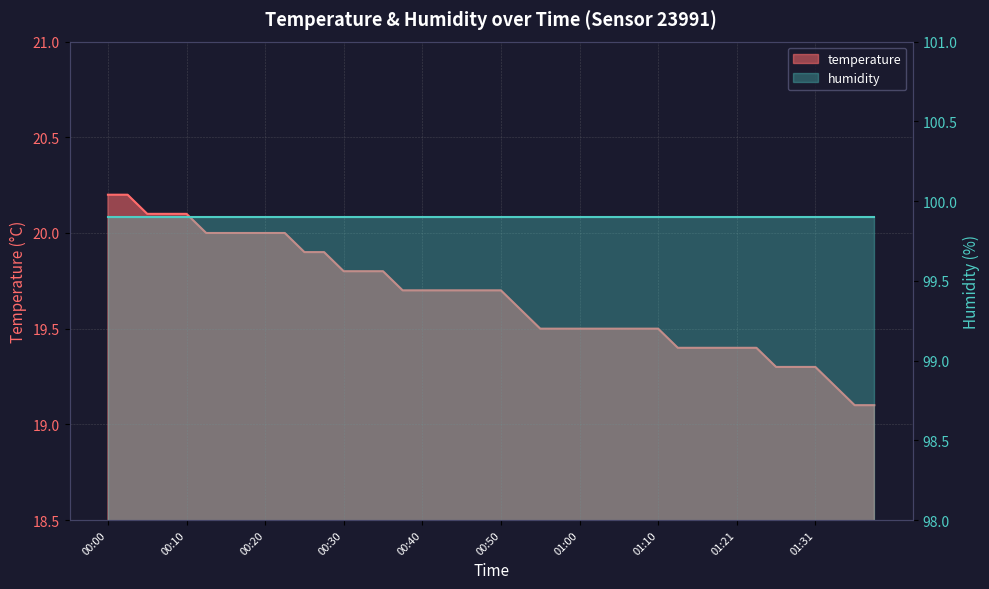

Approximately how many times larger is the value at 00:55 compared to 01:28?

1.0